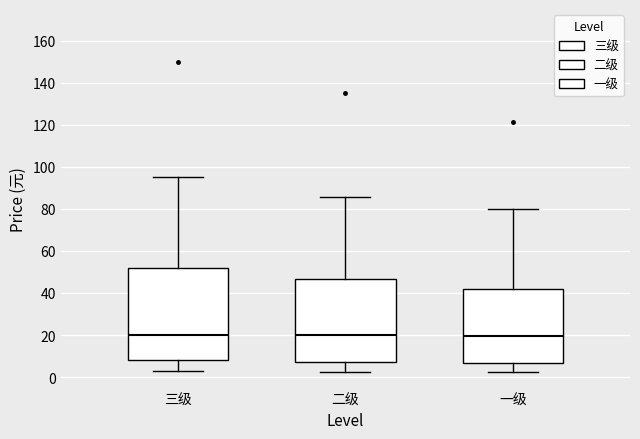

Reading left to right, read every box against the y-axis: the position of its median line, the range the box covers, and the ends of its whiskers. The values are not printed on the chart, so give them approximately, as read against the axis.

三级: median 20, box 8 to 52, whiskers 2 to 96
二级: median 20, box 8 to 46, whiskers 2 to 86
一级: median 20, box 6 to 42, whiskers 2 to 80